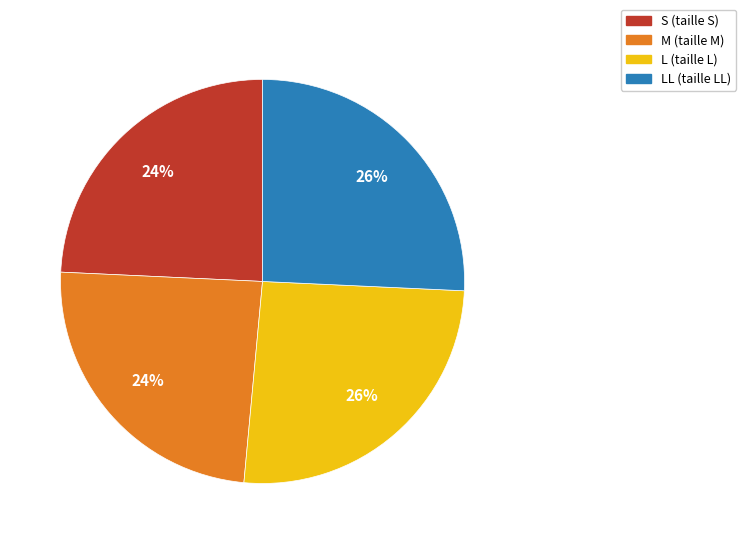

Is there any slice that represents more than half of the pie?

No